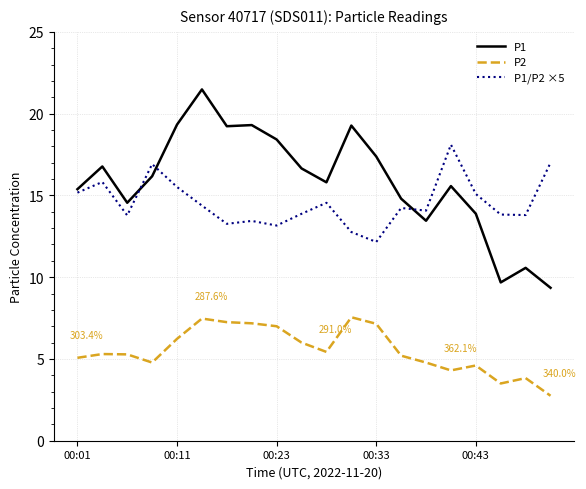

List the series in order of their peak value, highest first.

P1, P1/P2 ×5, P2